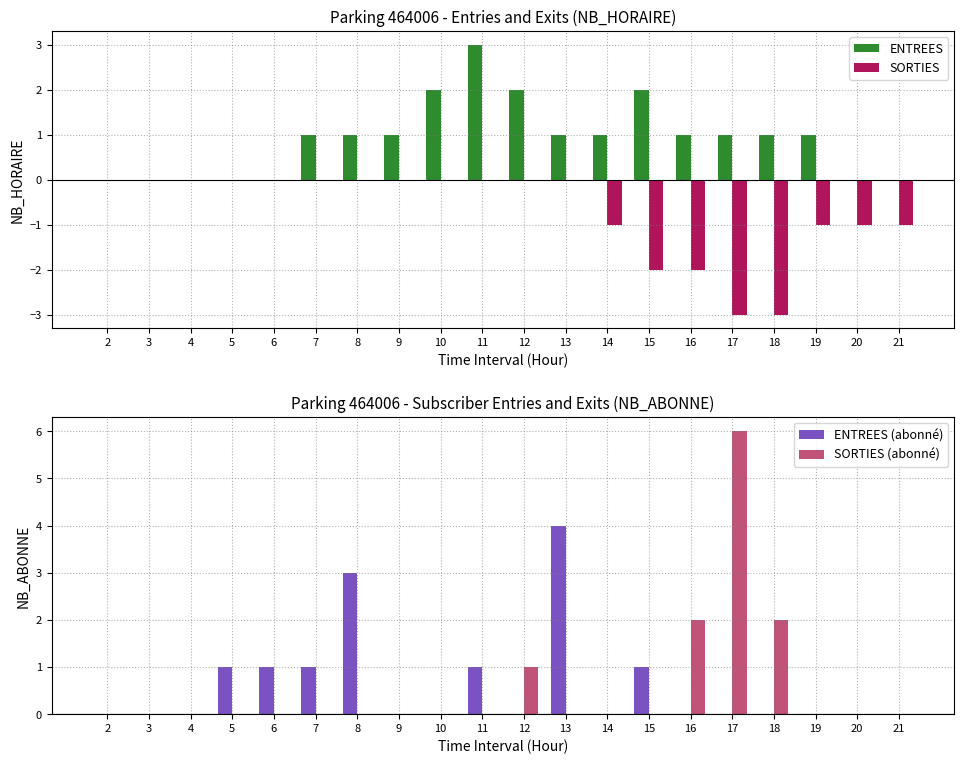

Count the number of categories in the chart.

20